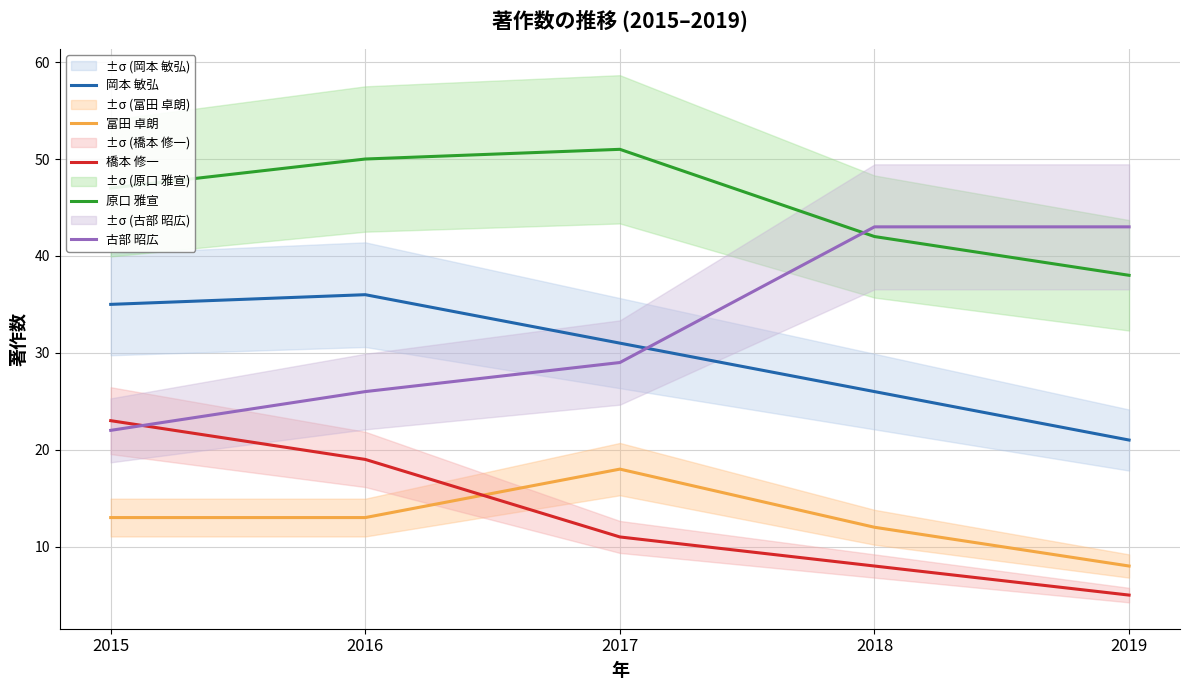

Which series has the widest spread of values?

古部 昭広